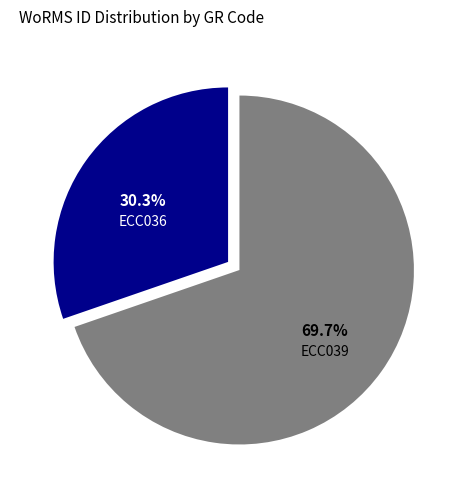

Is there any slice that represents more than half of the pie?

Yes